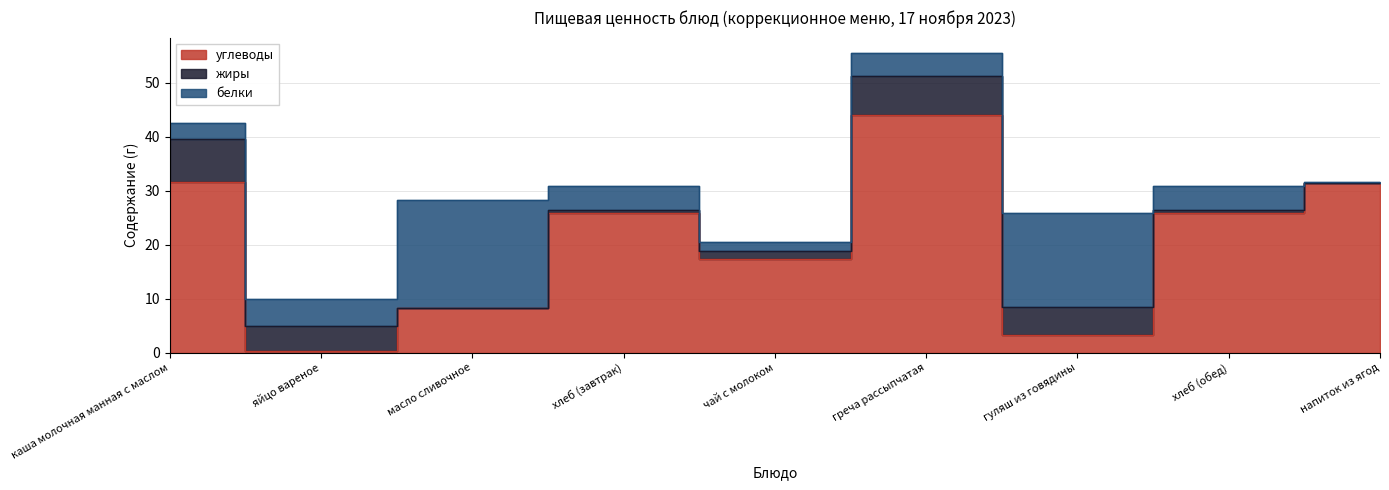

How many interior local peaks does the белки series have?

2